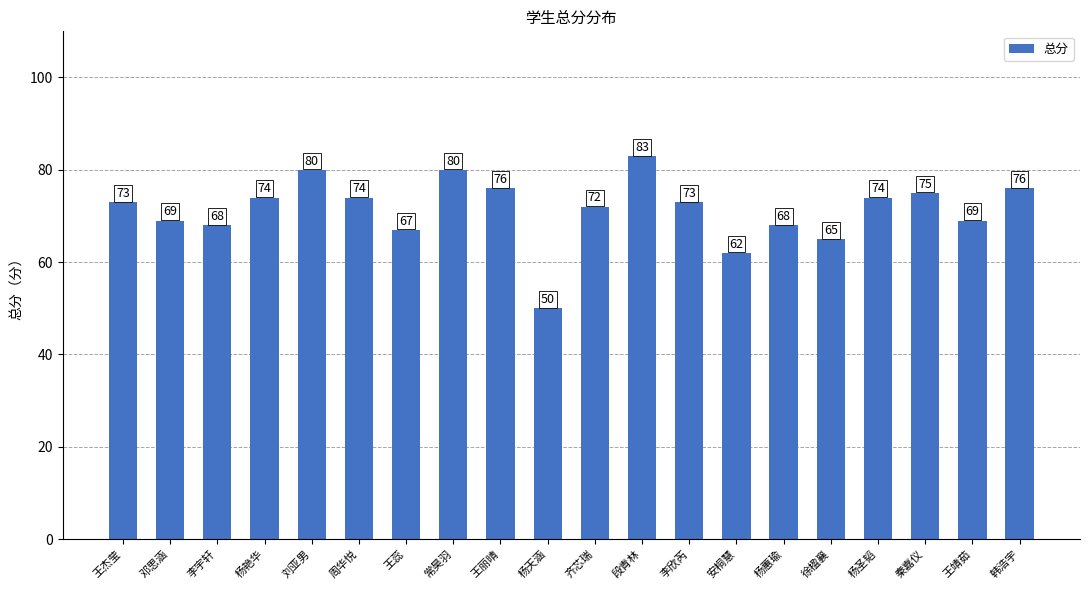

What position from the right is 杨艳华?

17